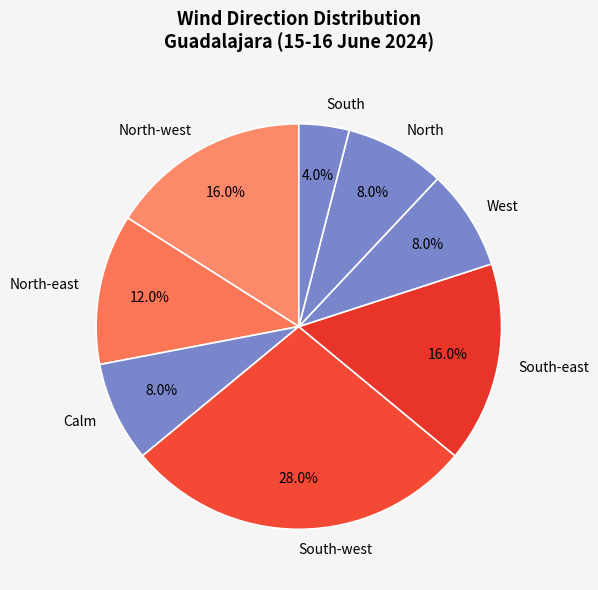

Is the sum of West and Calm greater than half?

No